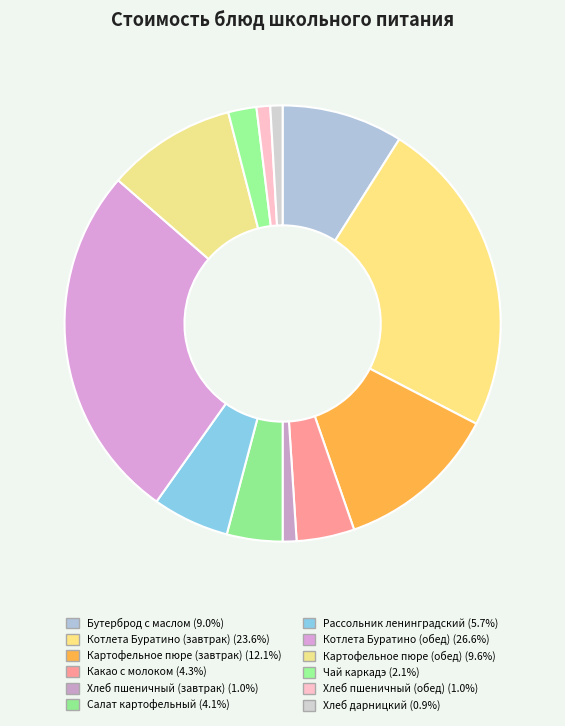

How many slices are in this pie chart?

12